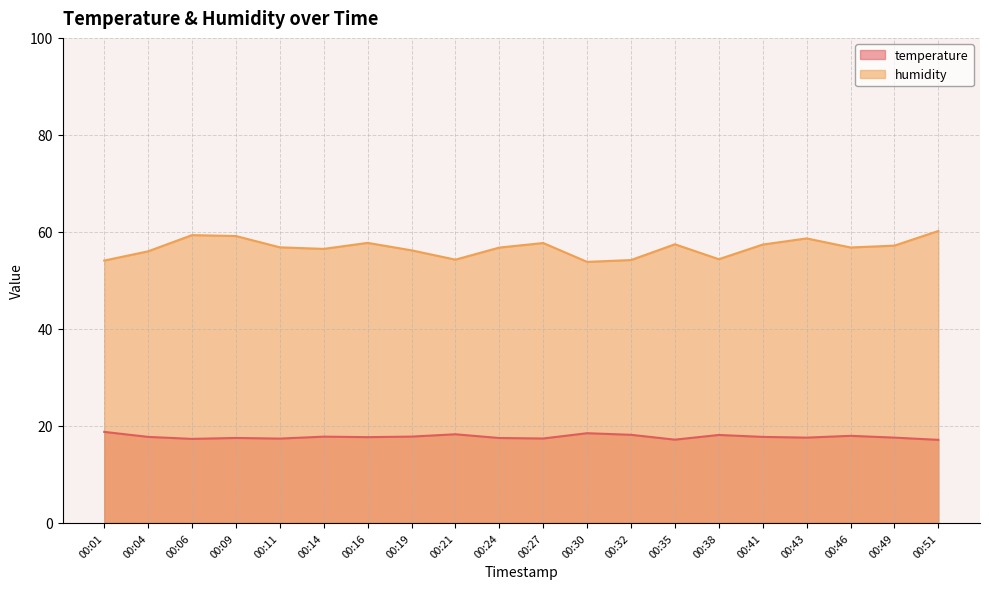

Which series has the largest total across all categories?

humidity